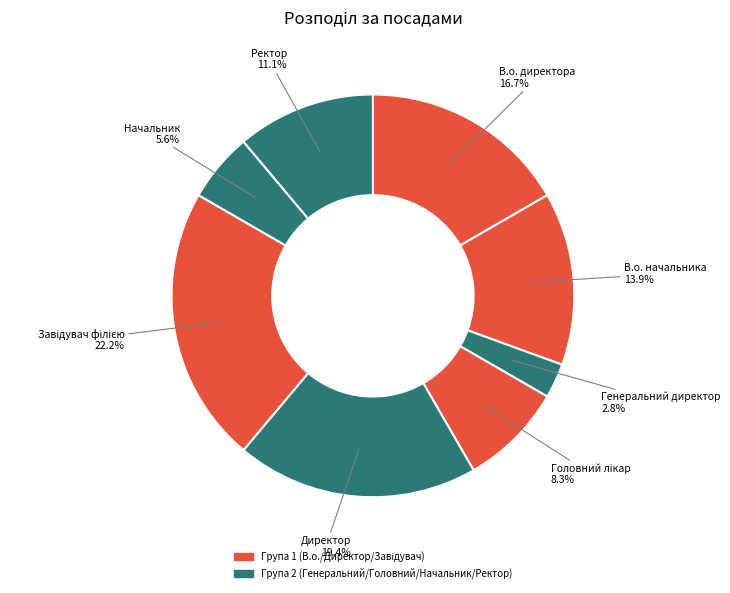

Is there a majority slice in this chart?

No